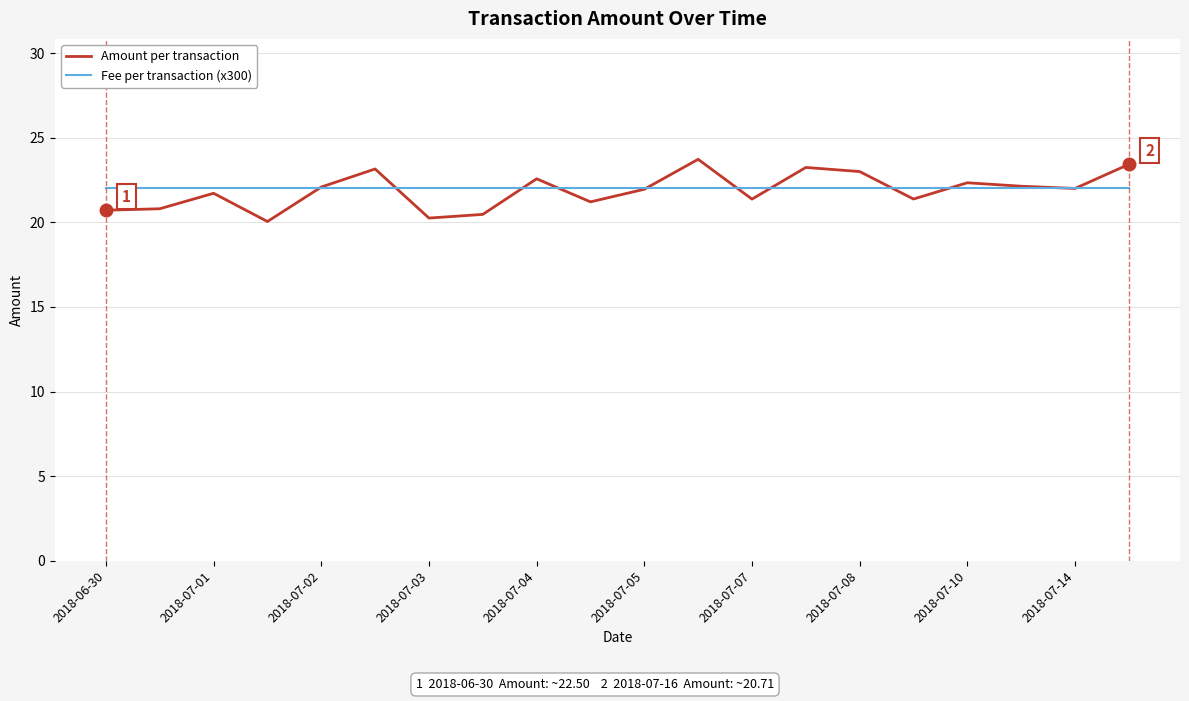

List the series in order of their peak value, lowest first.

Fee per transaction (x300), Amount per transaction